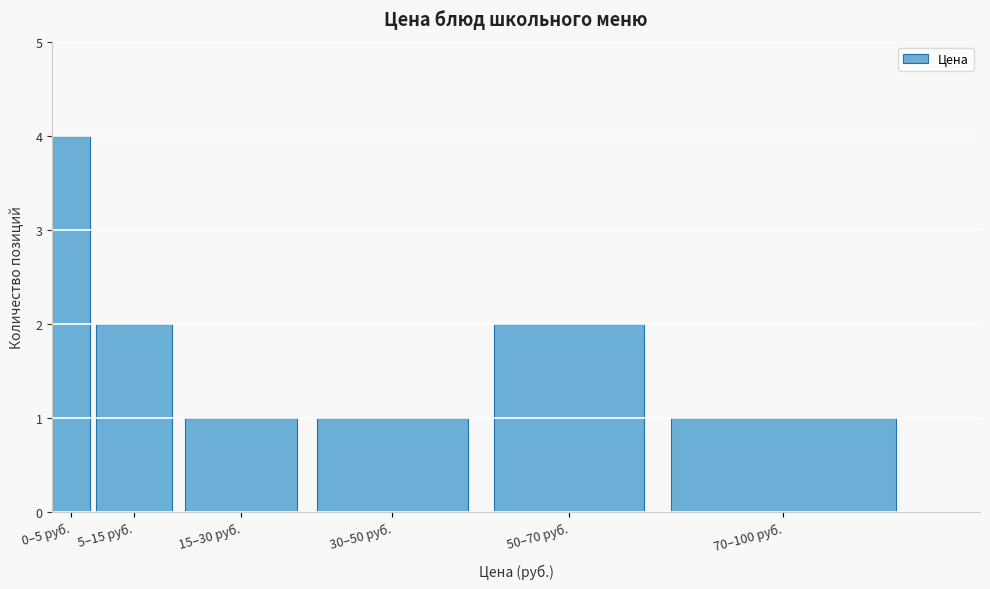

Reading right to left, list all the values displayed in this chart.

70–100 руб.=1	50–70 руб.=2	30–50 руб.=1	15–30 руб.=1	5–15 руб.=2	0–5 руб.=4